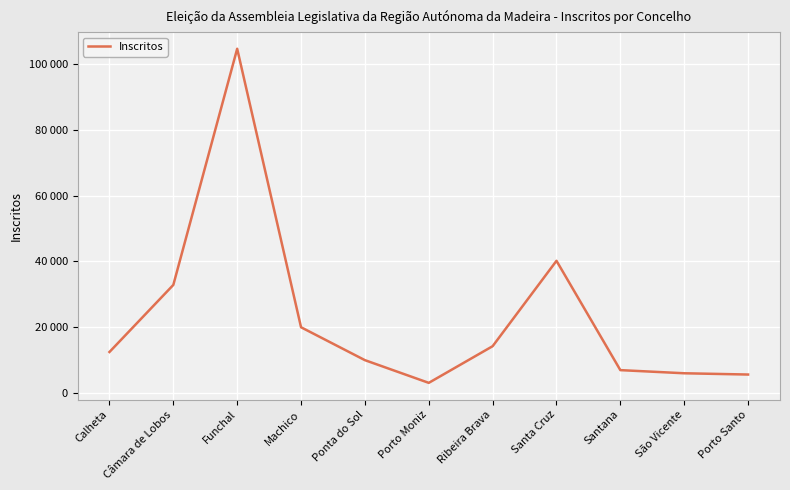

List the labels in order of value, smallest first.

Porto Moniz, Porto Santo, São Vicente, Santana, Ponta do Sol, Calheta, Ribeira Brava, Machico, Câmara de Lobos, Santa Cruz, Funchal